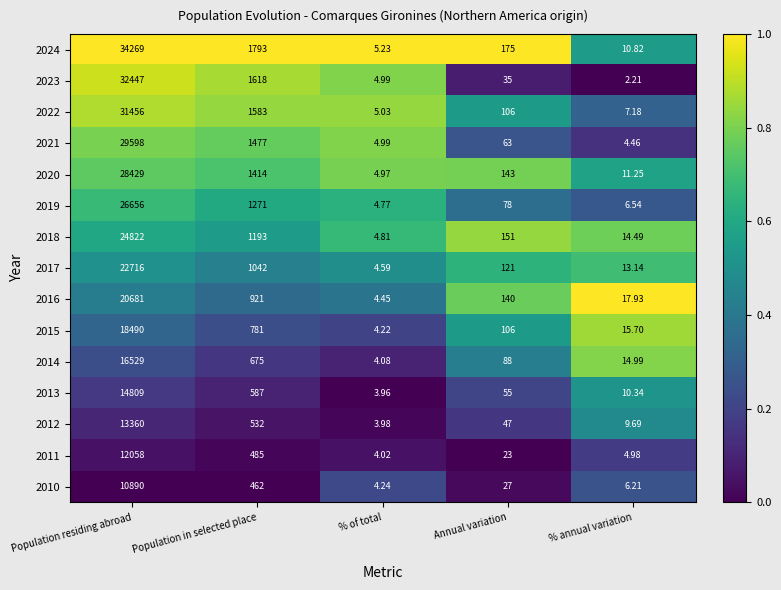

What is the total value across all series at % of total?

68.3